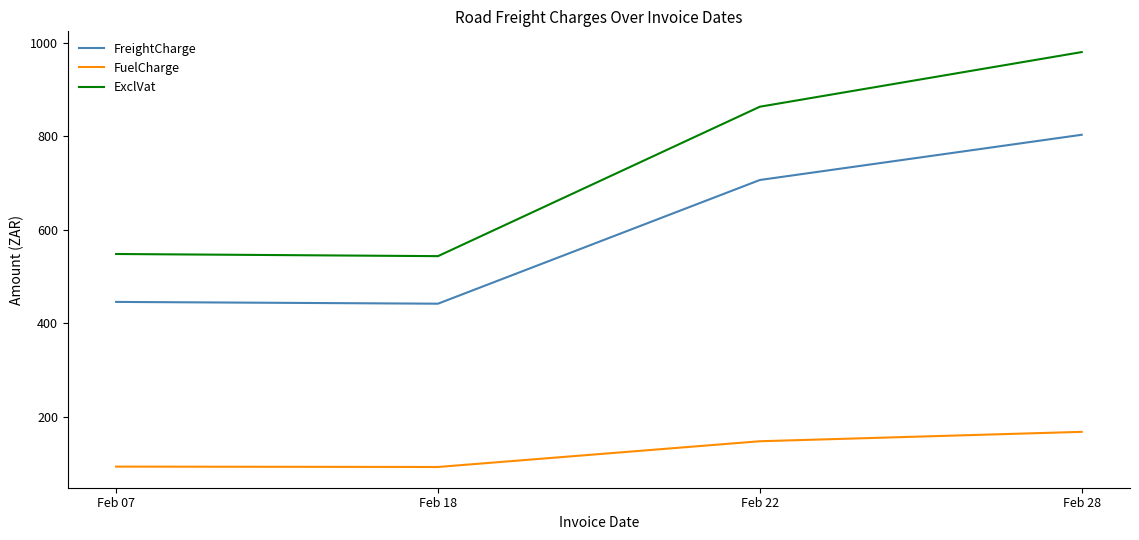

At which category is the sum across all series the highest?

Feb 28